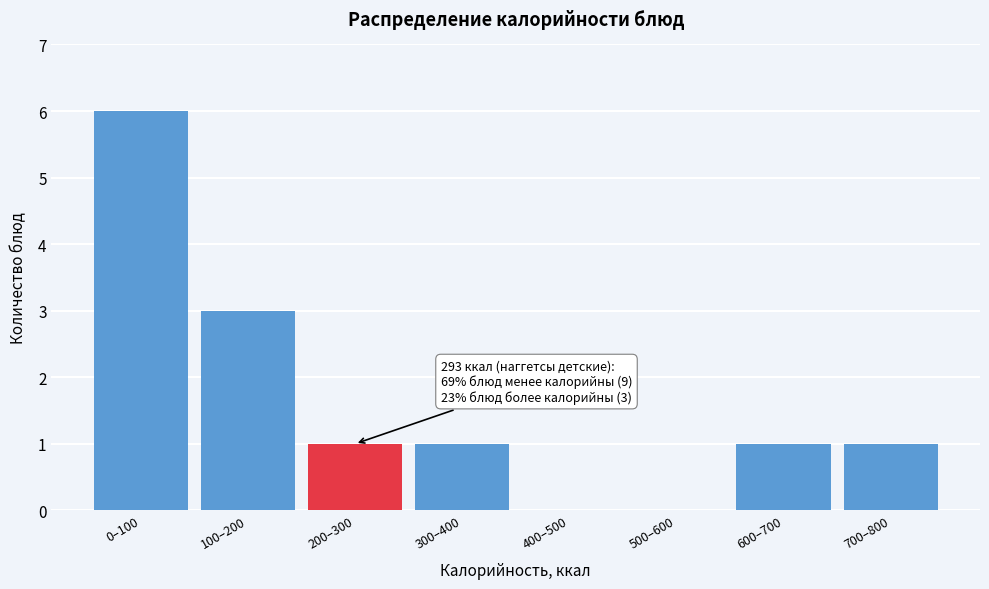

Reading left to right, extract all data points from this chart.

0–100=6	100–200=3	200–300=1	300–400=1	400–500=0	500–600=0	600–700=1	700–800=1